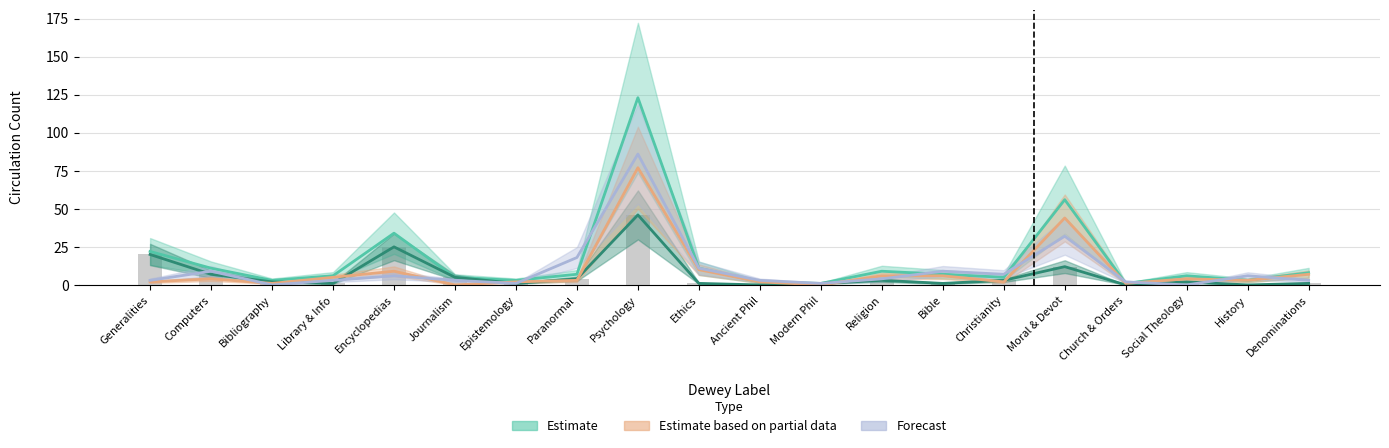

Which category has the lowest value in the Estimate (Partial): Circ by Others series?

Journalism